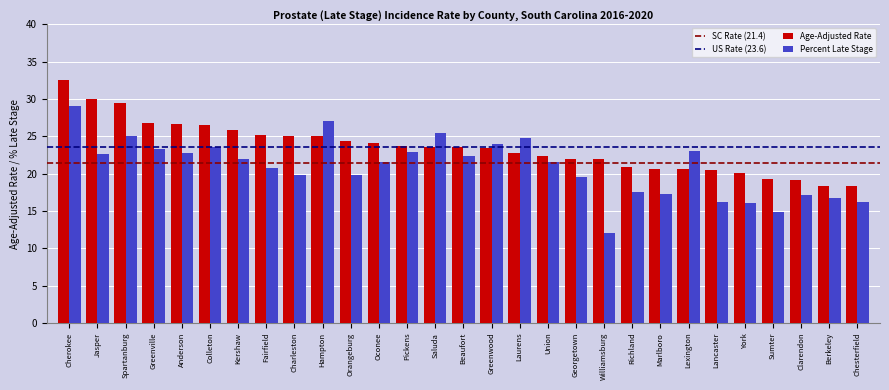

Is the value of Percent Late Stage at Pickens greater than the value of Age-Adjusted Rate at Hampton?

No